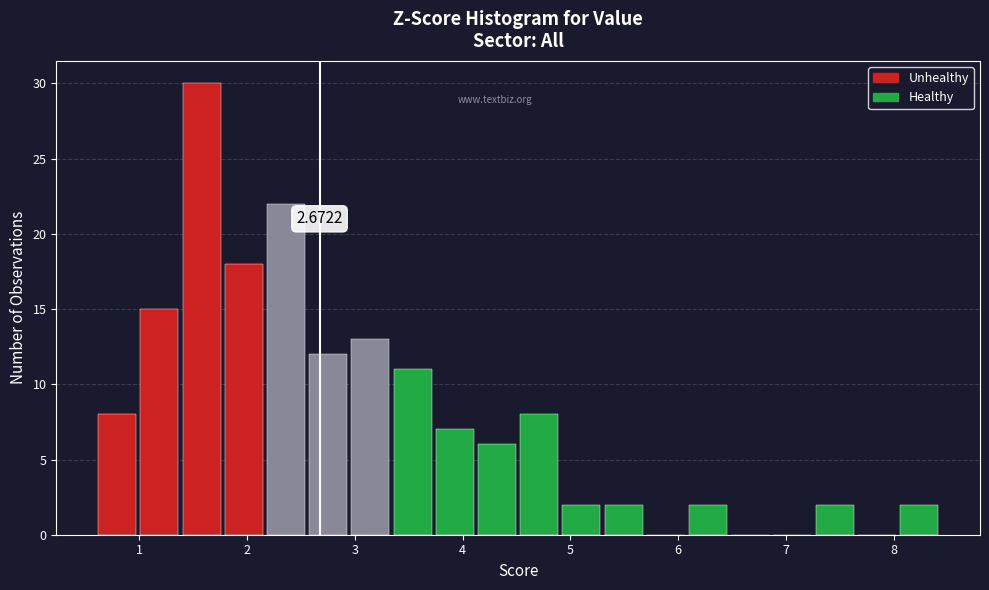

Around what value on the x-axis is the tallest bar? Give the approximate position of its centre, as read against the axis.

1.6